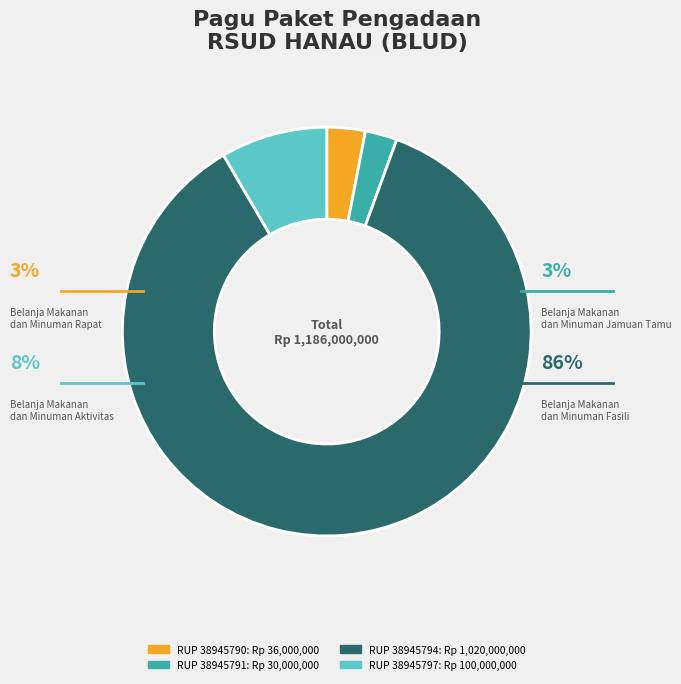

Is there a majority slice in this chart?

Yes